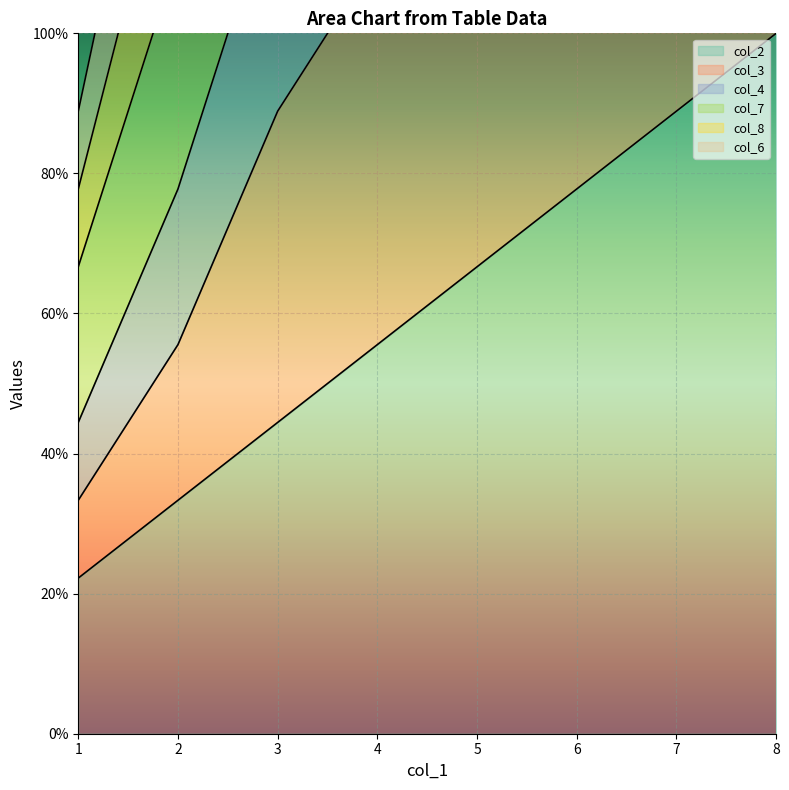

What is the minimum value shown in the chart?

2.2